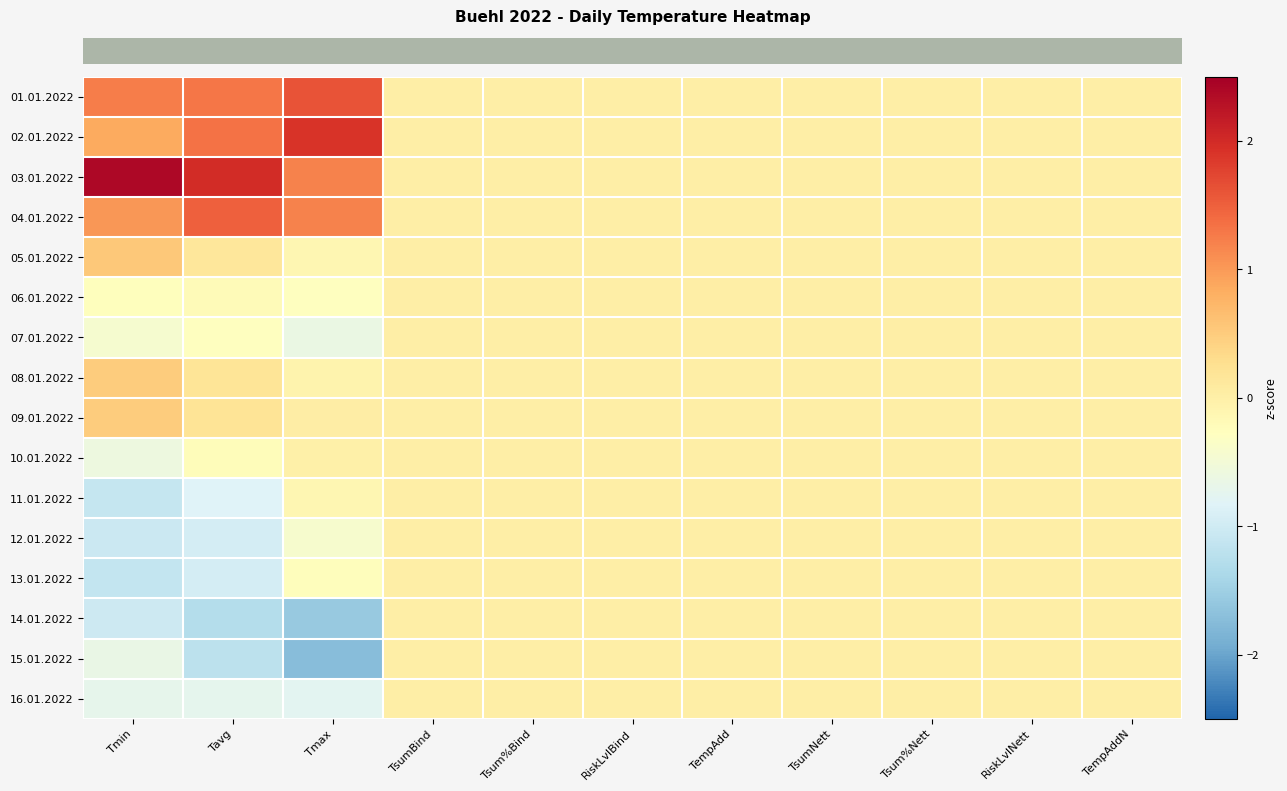

Which series has the largest range (max minus min)?

row_2